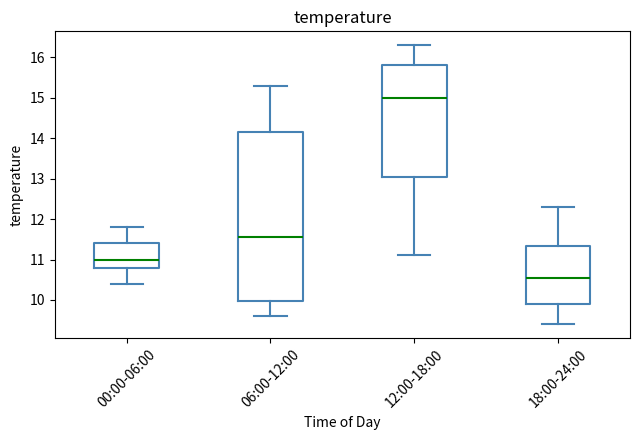

Reading left to right, read every box against the y-axis: the position of its median line, the range the box covers, and the ends of its whiskers. The values are not printed on the chart, so give them approximately, as read against the axis.

00:00-06:00: median 11.0, box 10.8 to 11.4, whiskers 10.4 to 11.8
06:00-12:00: median 11.6, box 10.0 to 14.2, whiskers 9.6 to 15.3
12:00-18:00: median 15.0, box 13.1 to 15.8, whiskers 11.1 to 16.3
18:00-24:00: median 10.6, box 9.9 to 11.3, whiskers 9.4 to 12.3